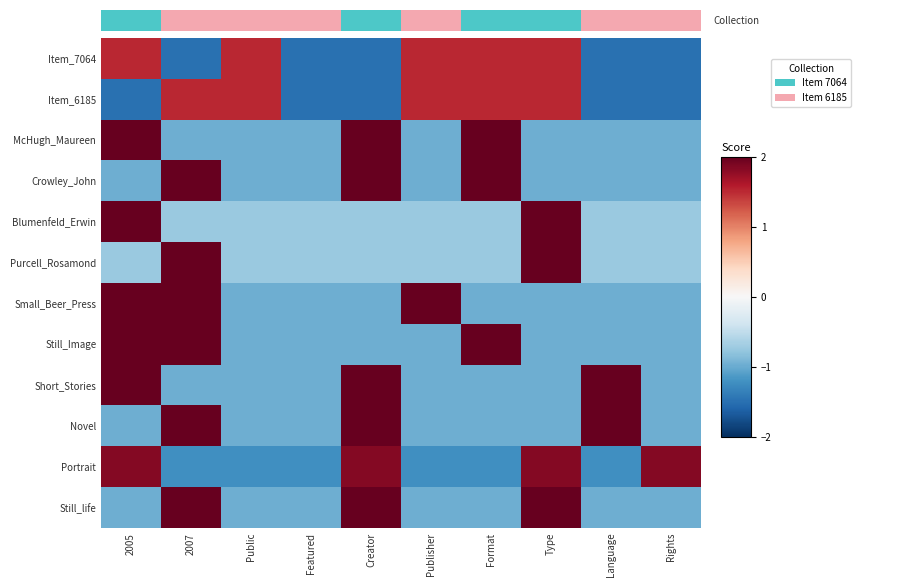

What is the smallest value displayed?

-1.5